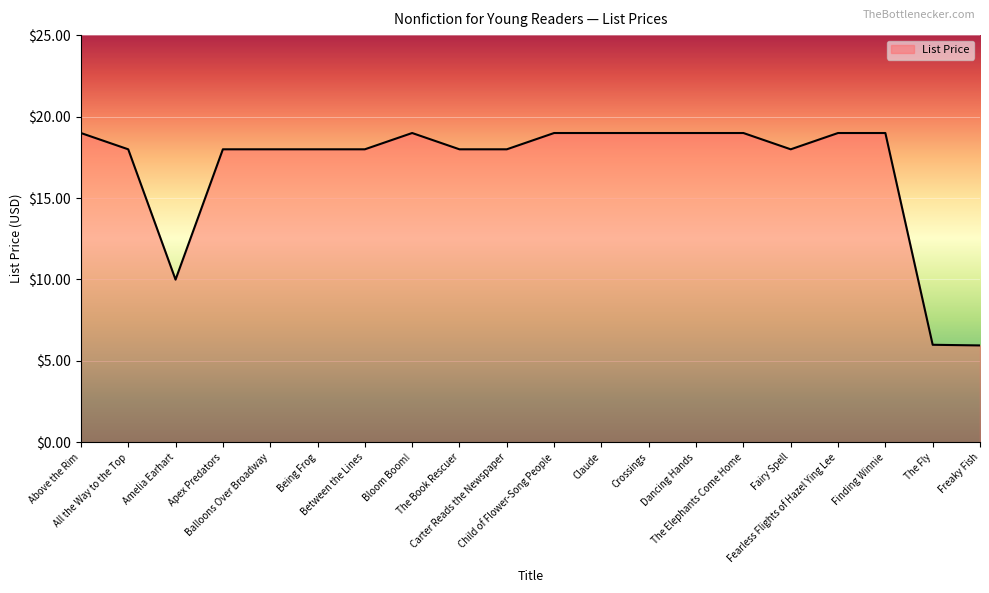

Reading left to right, list all the values displayed in this chart.

19.0	18.0	10.0	18.0	18.0	18.0	18.0	19.0	18.0	18.0	19.0	19.0	19.0	19.0	19.0	18.0	19.0	19.0	6.0	6.0